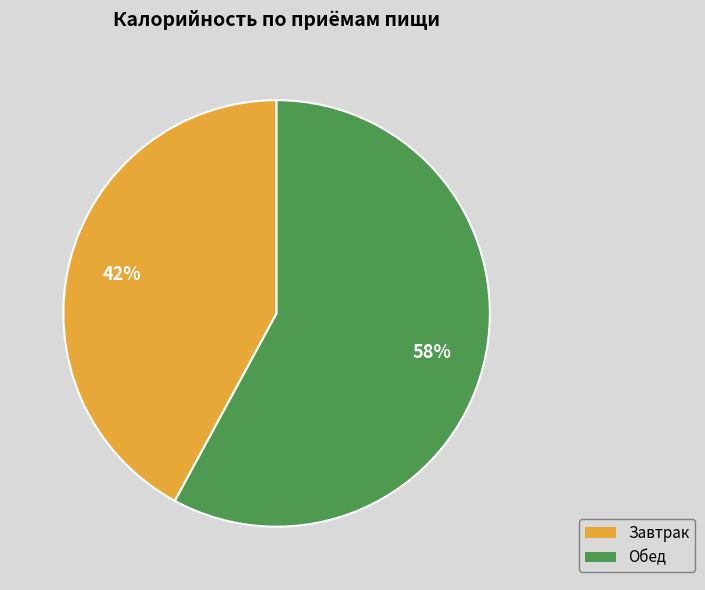

Combined, do Обед and Завтрак account for over 50%?

Yes